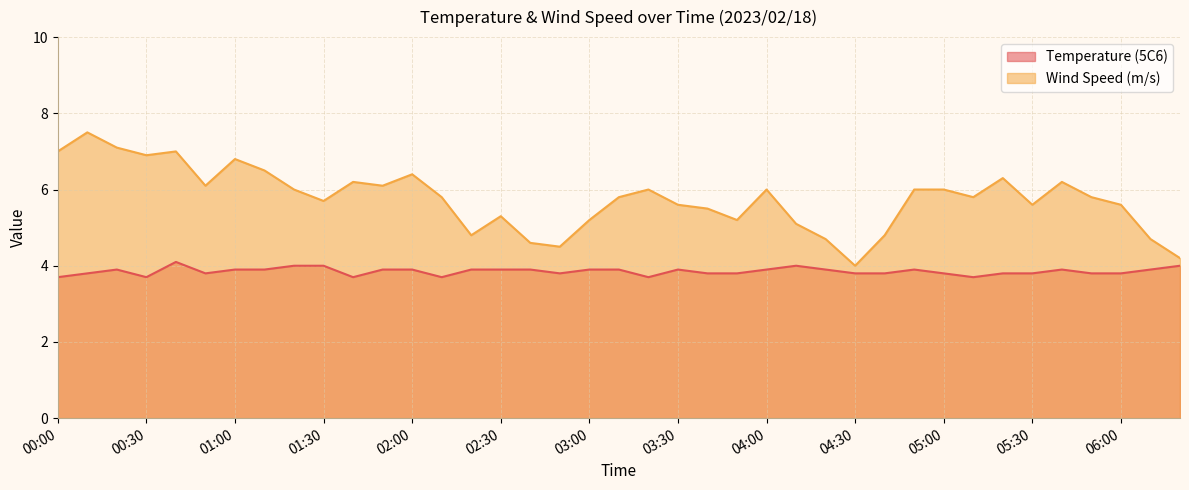

List the series in order of their peak value, lowest first.

Temperature (5C6), Wind Speed (m/s)